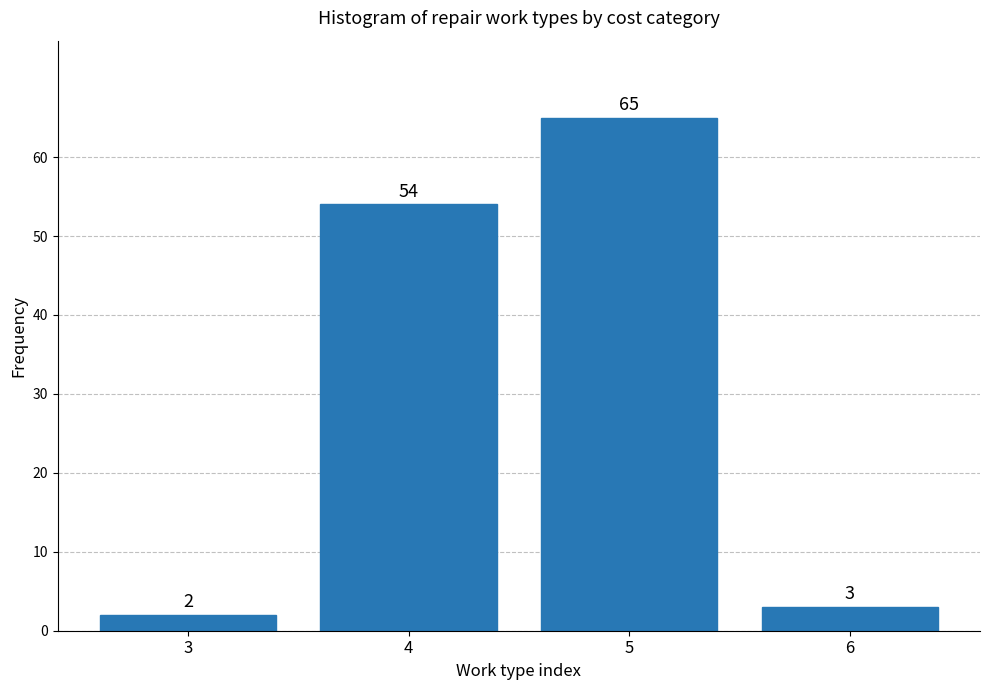

Reading left to right, list all the values displayed in this chart.

3=2	4=54	5=65	6=3